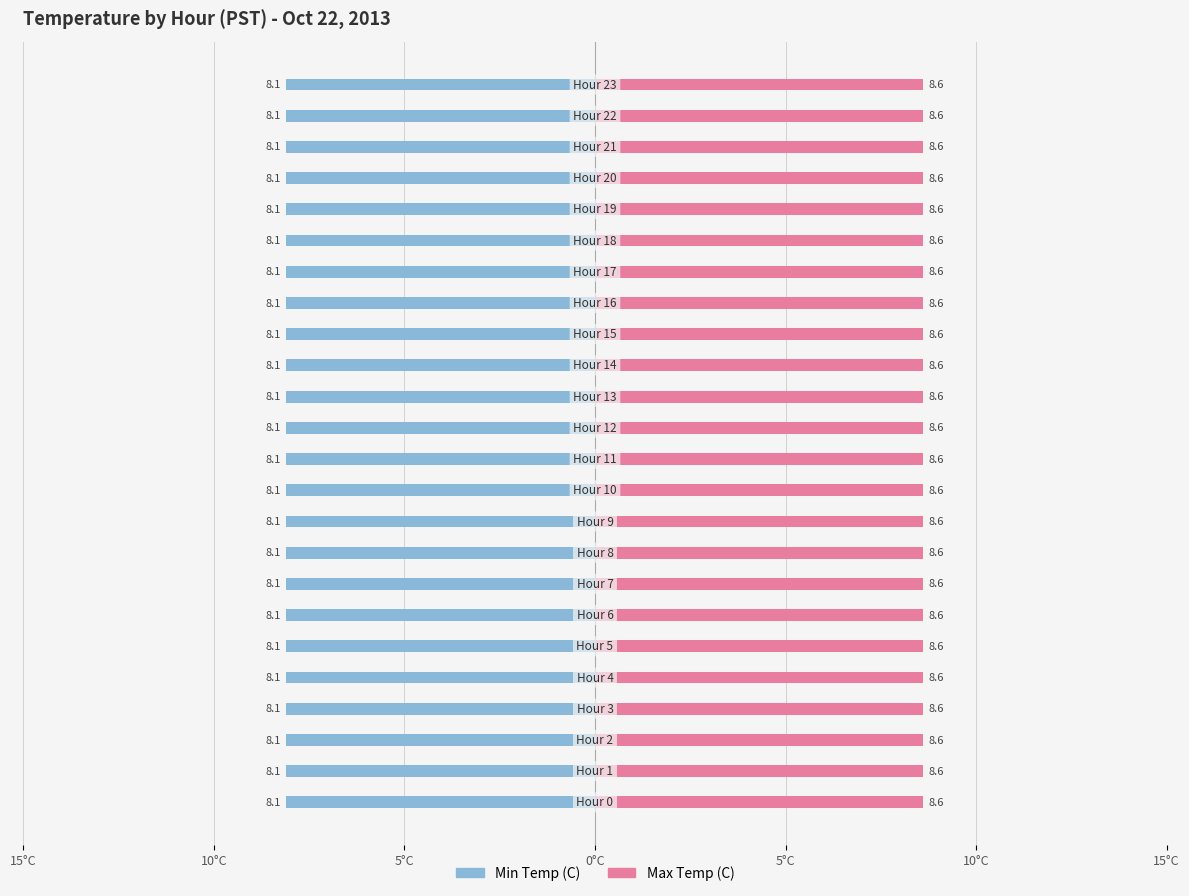

What is the total value across all series at Hour 21?

16.7